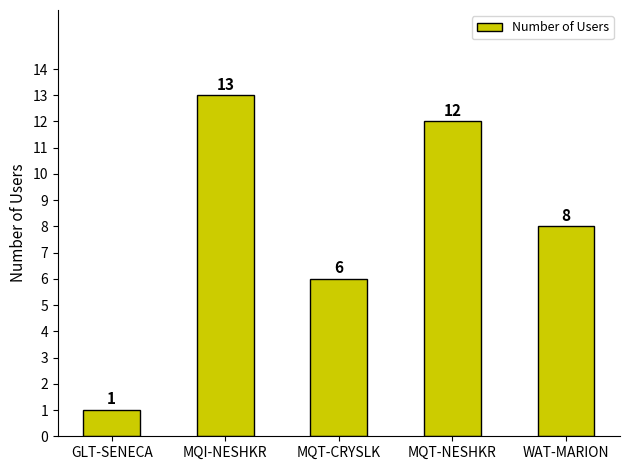

What is the smallest value displayed?

1